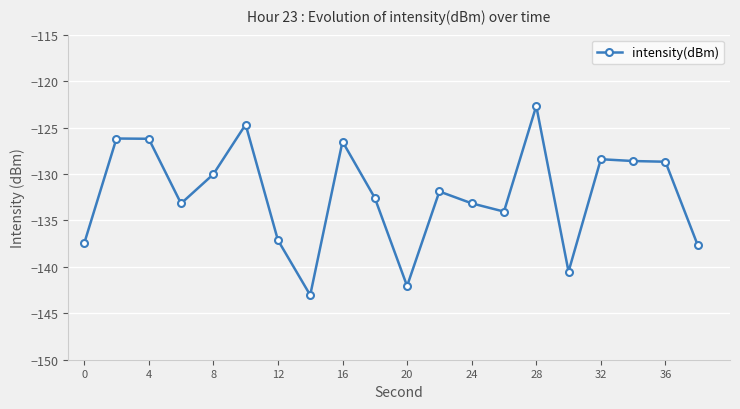

What is the difference between the maximum and second lowest values?

19.4